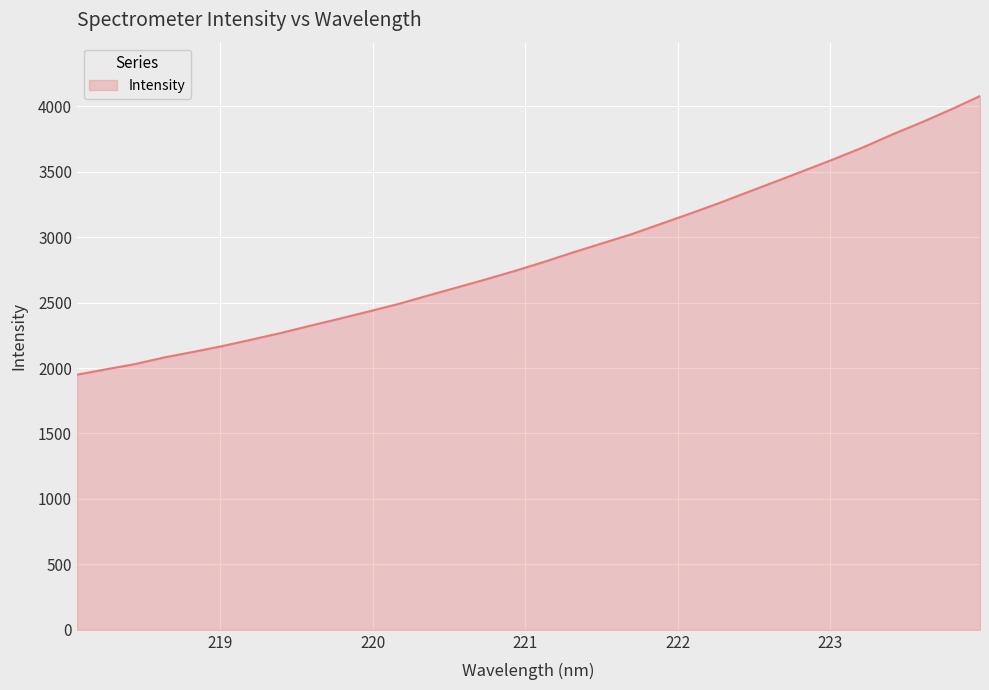

What is the smallest value displayed?

1949.3